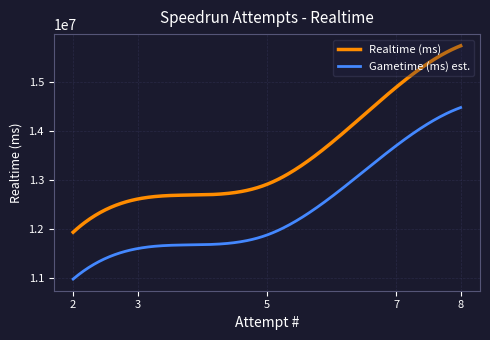

What is the smallest value displayed?

10980348.1